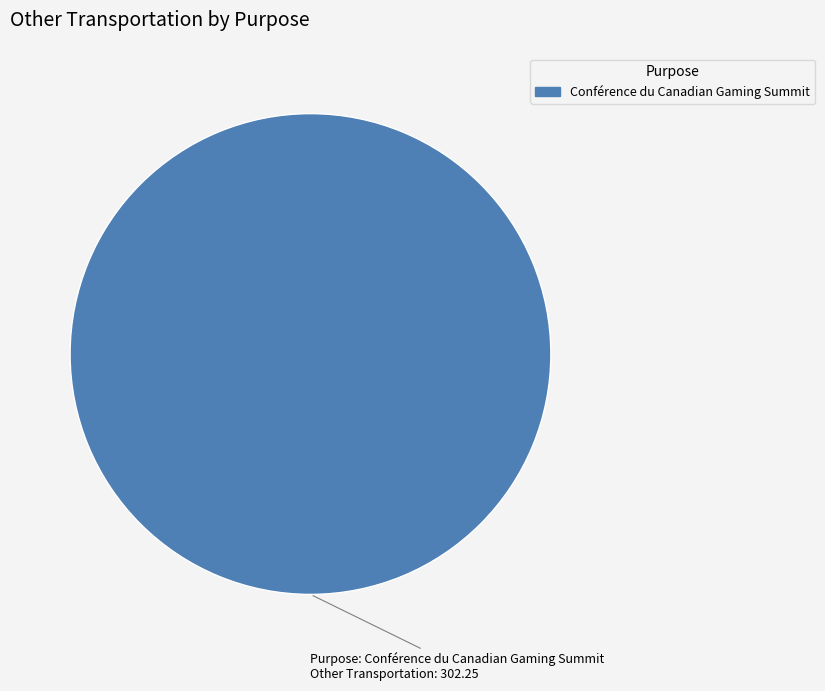

How many slices are in this pie chart?

1